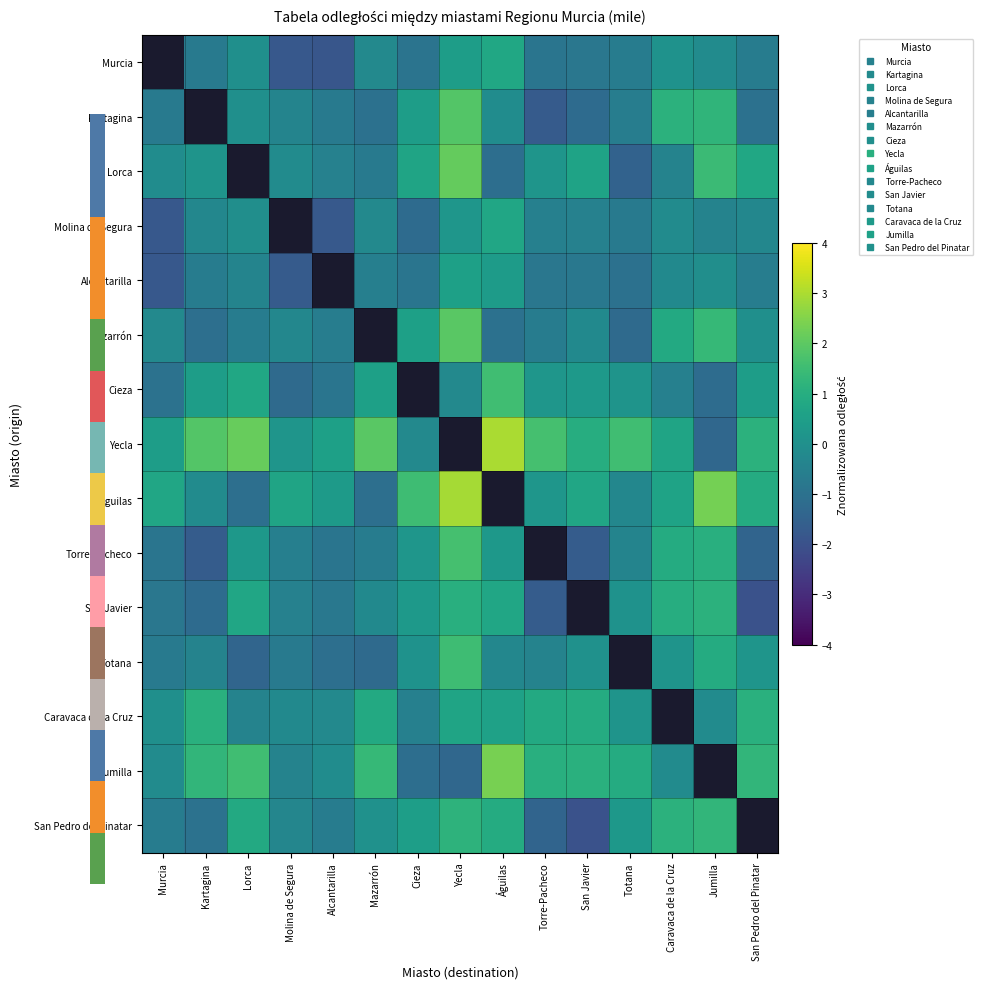

What is the approximate value of Jumilla at Murcia?

-0.1